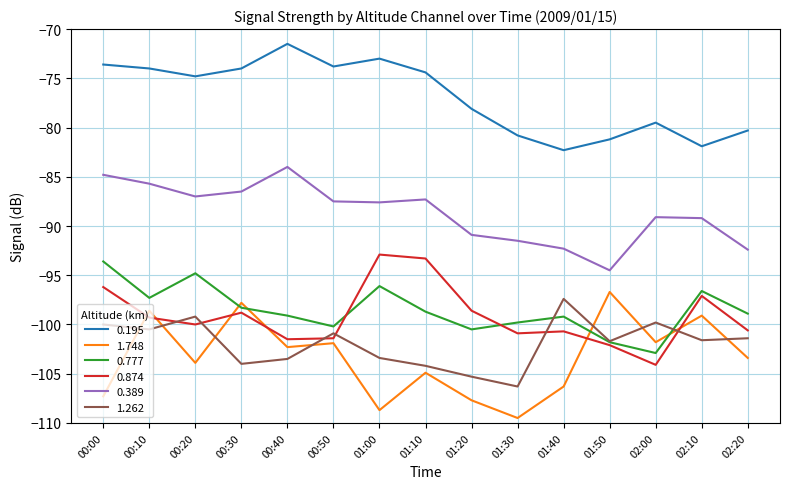

What is the difference between the maximum and second lowest values in the 0.874 series?

9.2